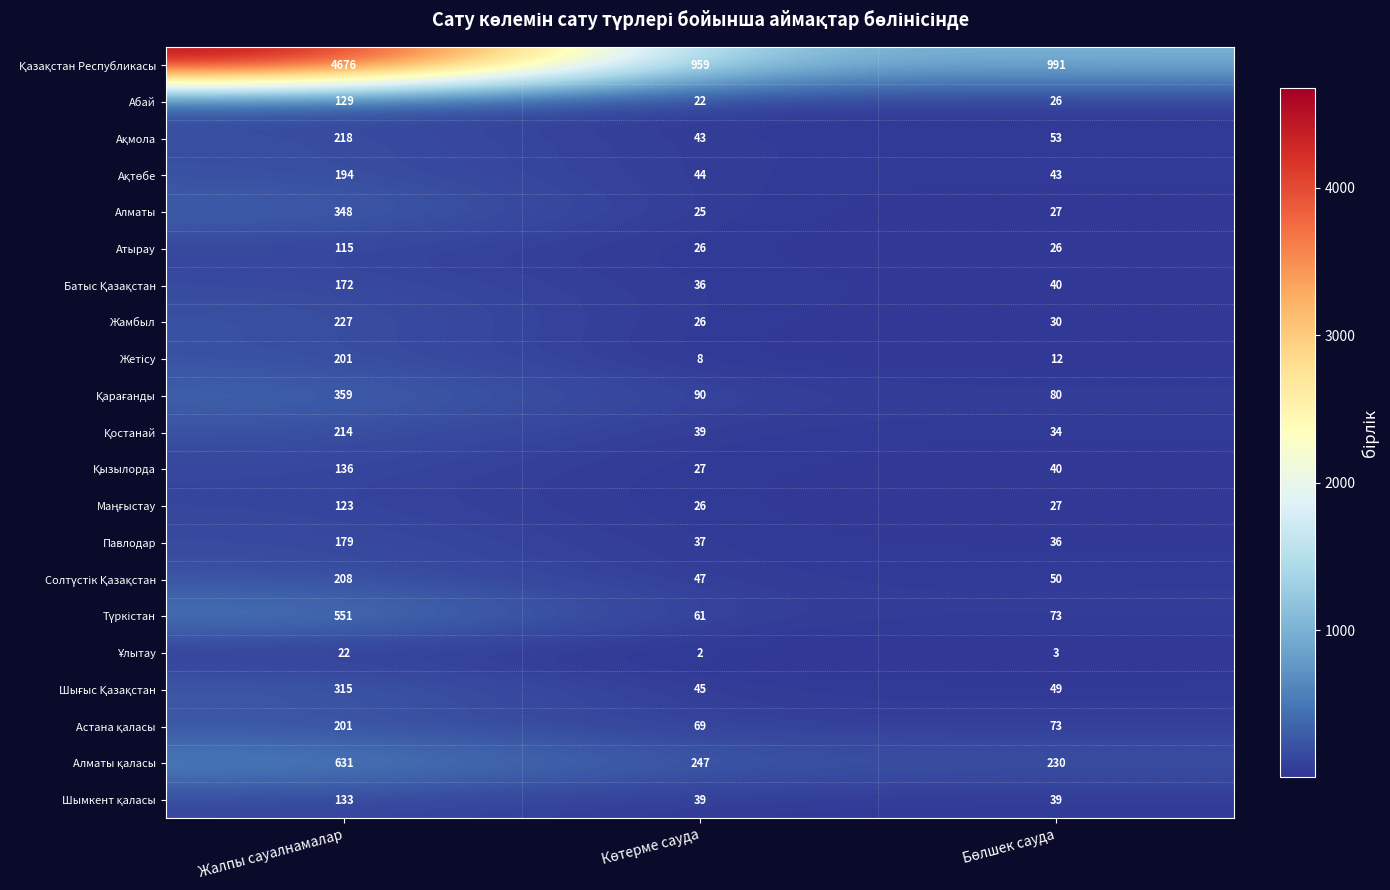

What is the average value of the Алматы series?

133